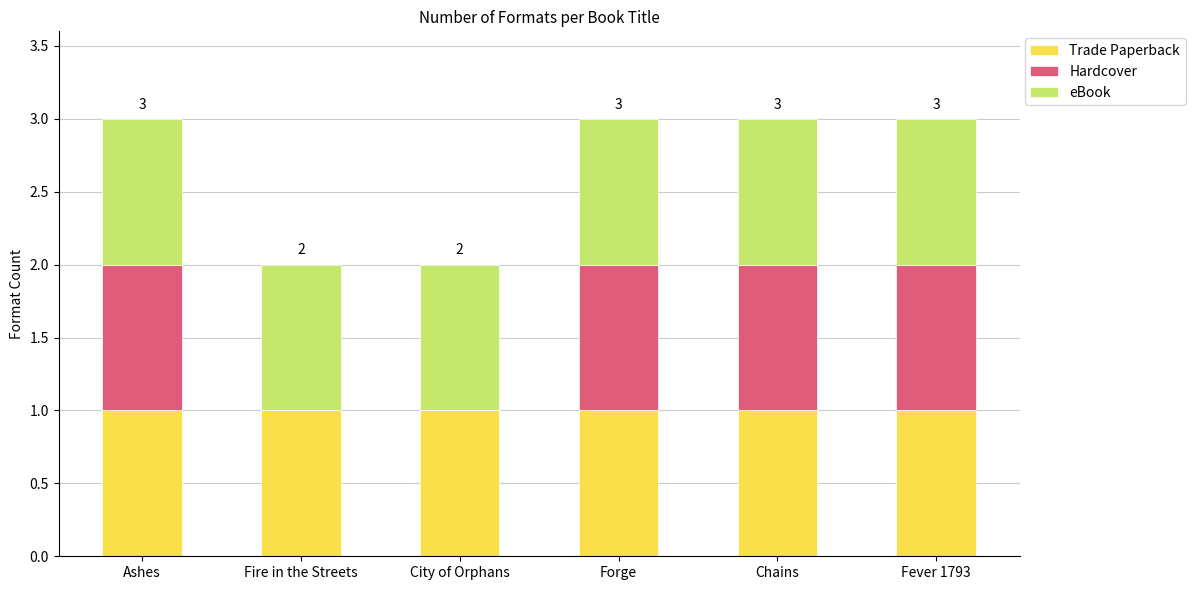

What is the total value across all series at City of Orphans?

2